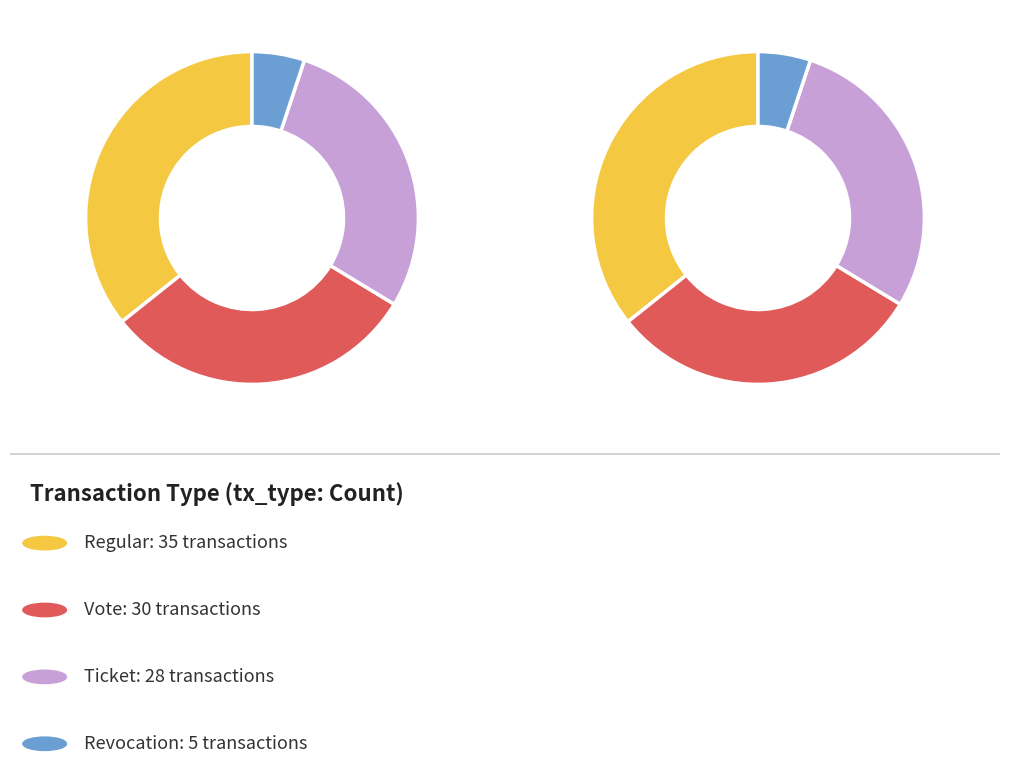

How many segments does this pie chart have?

4